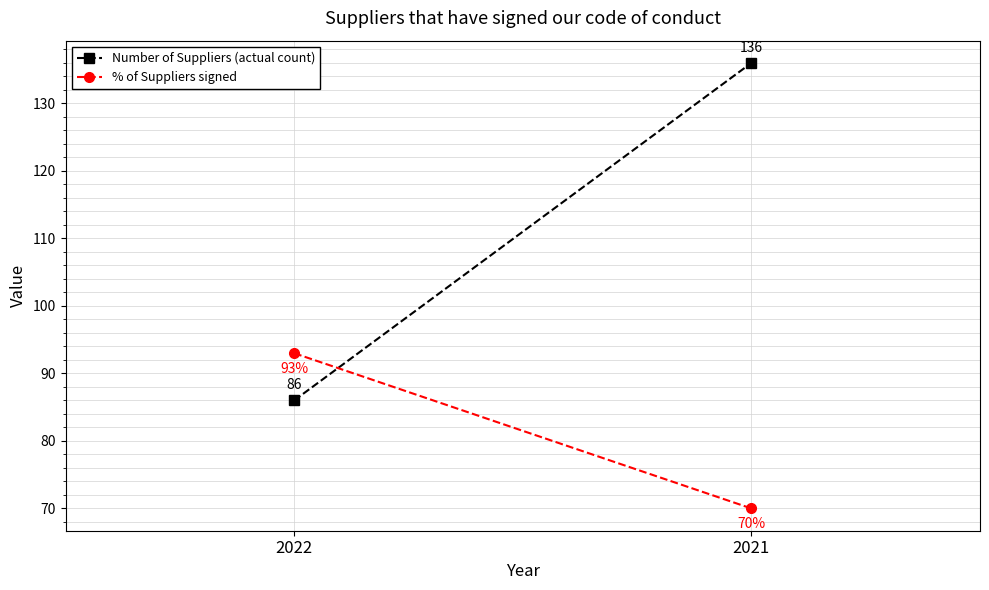

Reading right to left, transcribe all the data shown in this chart.

Number of Suppliers (actual count): 2021=136	2022=86
% of Suppliers signed: 2021=70	2022=93